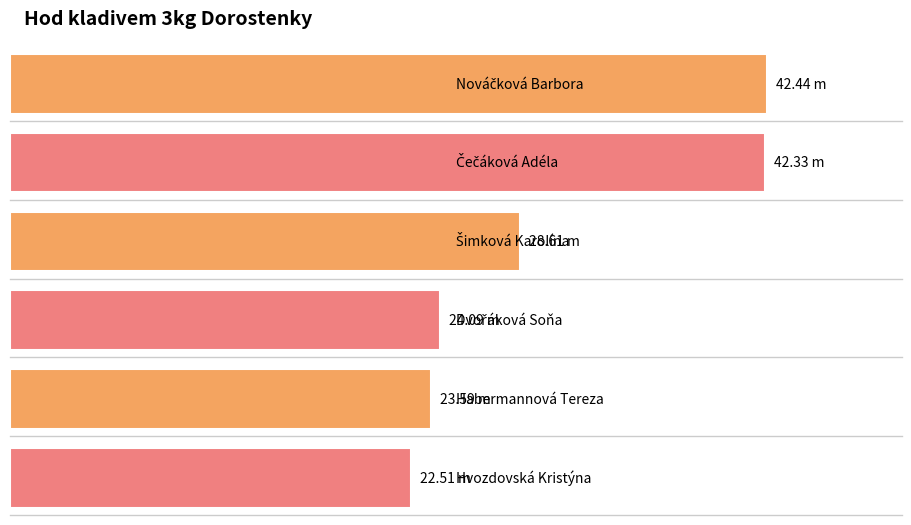

How many bars are there in total?

6